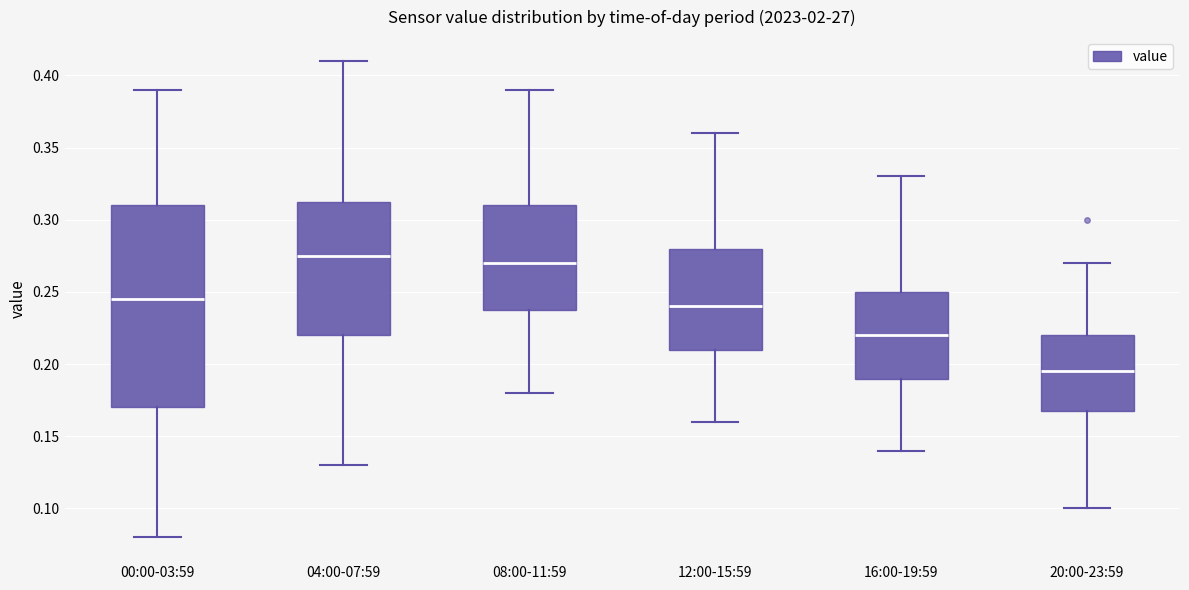

Reading left to right, transcribe this box plot: for each box, give where its median line is, the range the box spans, and where its two whiskers end, as read against the y-axis. The values are not printed on the chart, so give them approximately, as read against the axis.

00:00-03:59: median 0.245, box 0.170 to 0.310, whiskers 0.080 to 0.390
04:00-07:59: median 0.275, box 0.220 to 0.315, whiskers 0.130 to 0.410
08:00-11:59: median 0.270, box 0.240 to 0.310, whiskers 0.180 to 0.390
12:00-15:59: median 0.240, box 0.210 to 0.280, whiskers 0.160 to 0.360
16:00-19:59: median 0.220, box 0.190 to 0.250, whiskers 0.140 to 0.330
20:00-23:59: median 0.195, box 0.170 to 0.220, whiskers 0.100 to 0.270